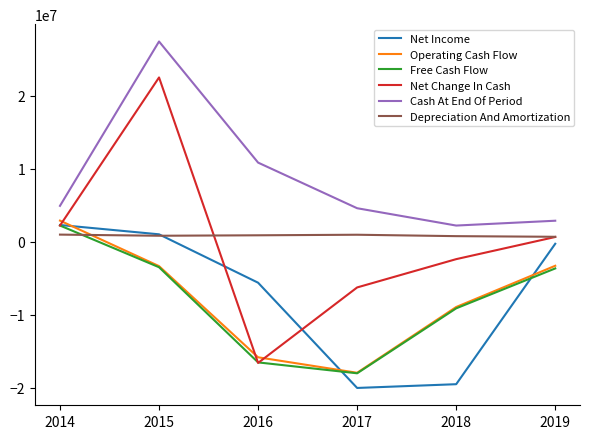

Read the Net Change In Cash value at 2014.

2223000